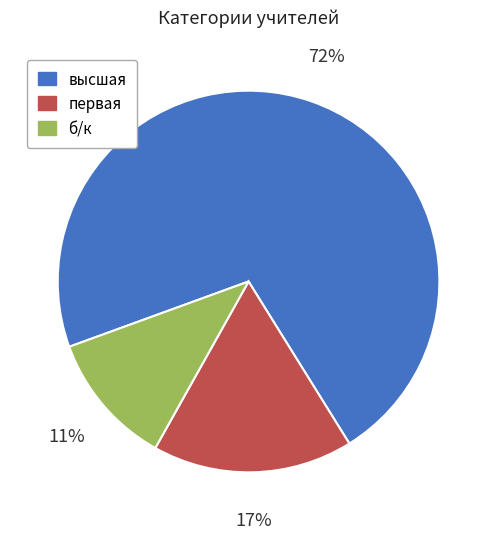

To the nearest percent, what is the combined percentage of высшая and б/к?

83%